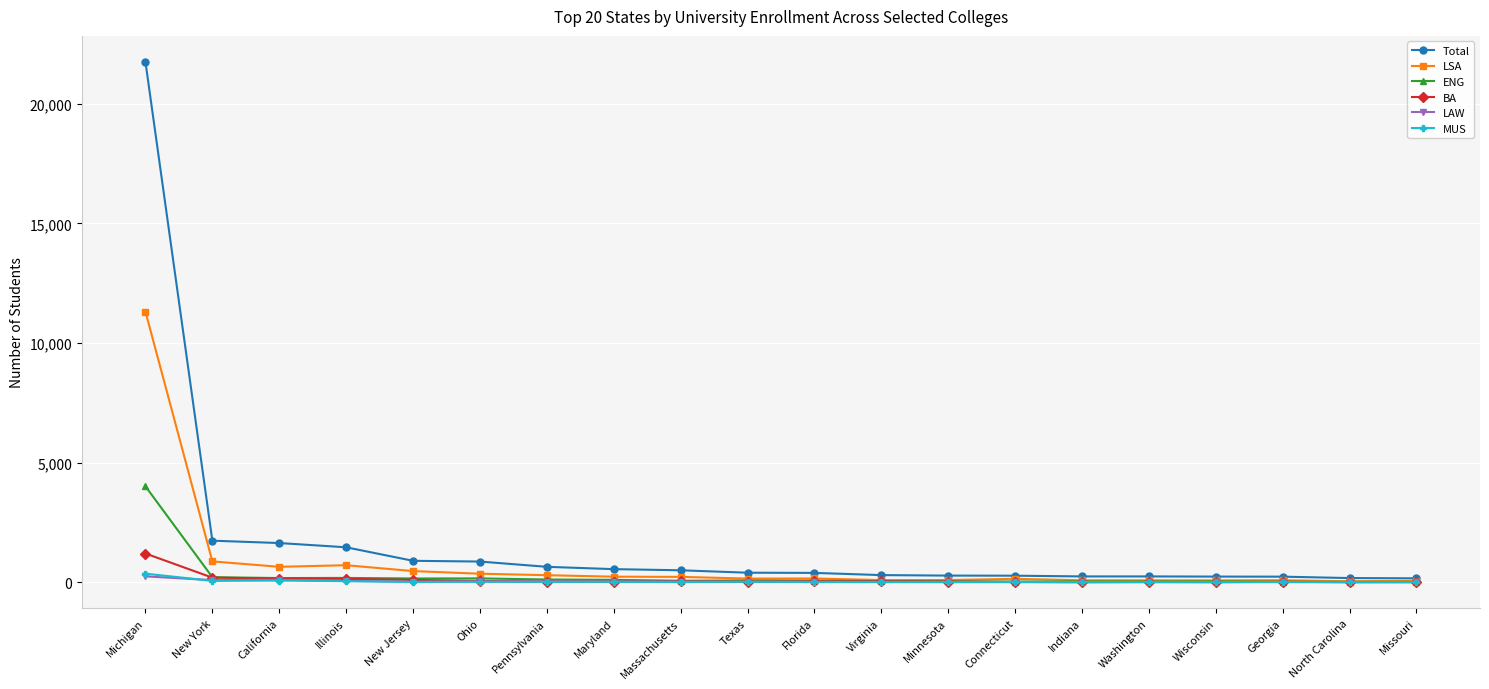

What is the difference between the maximum and minimum values in the MUS series?

356